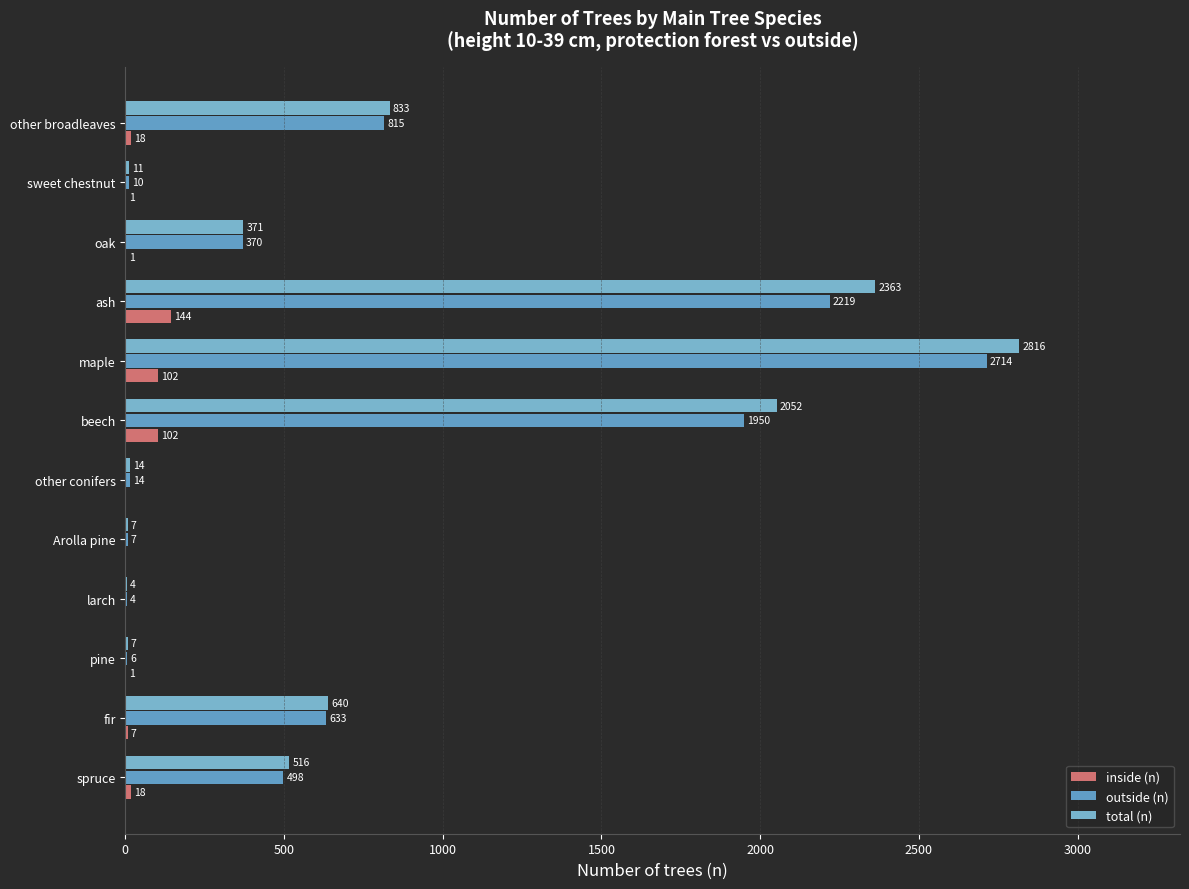

What are all the series names shown in the legend?

inside (n), outside (n), total (n)